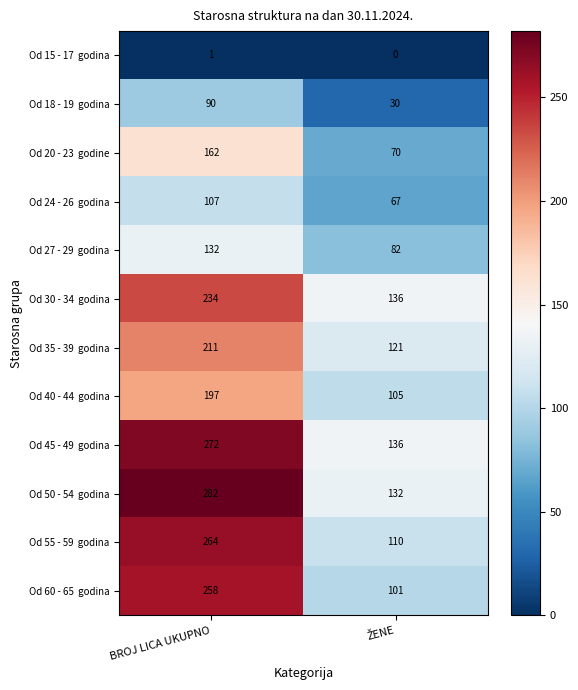

What is the maximum value shown in the chart?

282